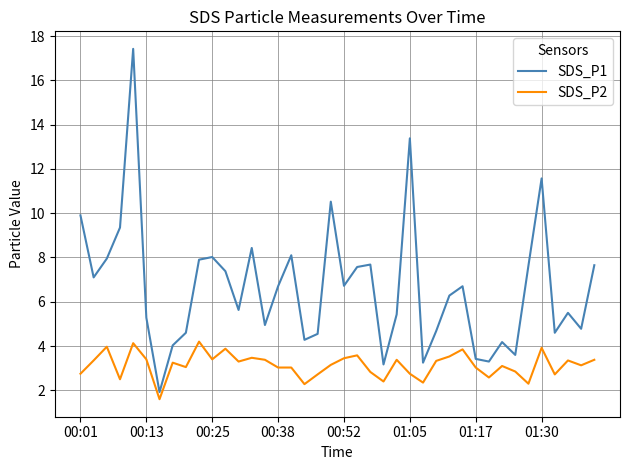

Which series has the largest total across all categories?

SDS_P1